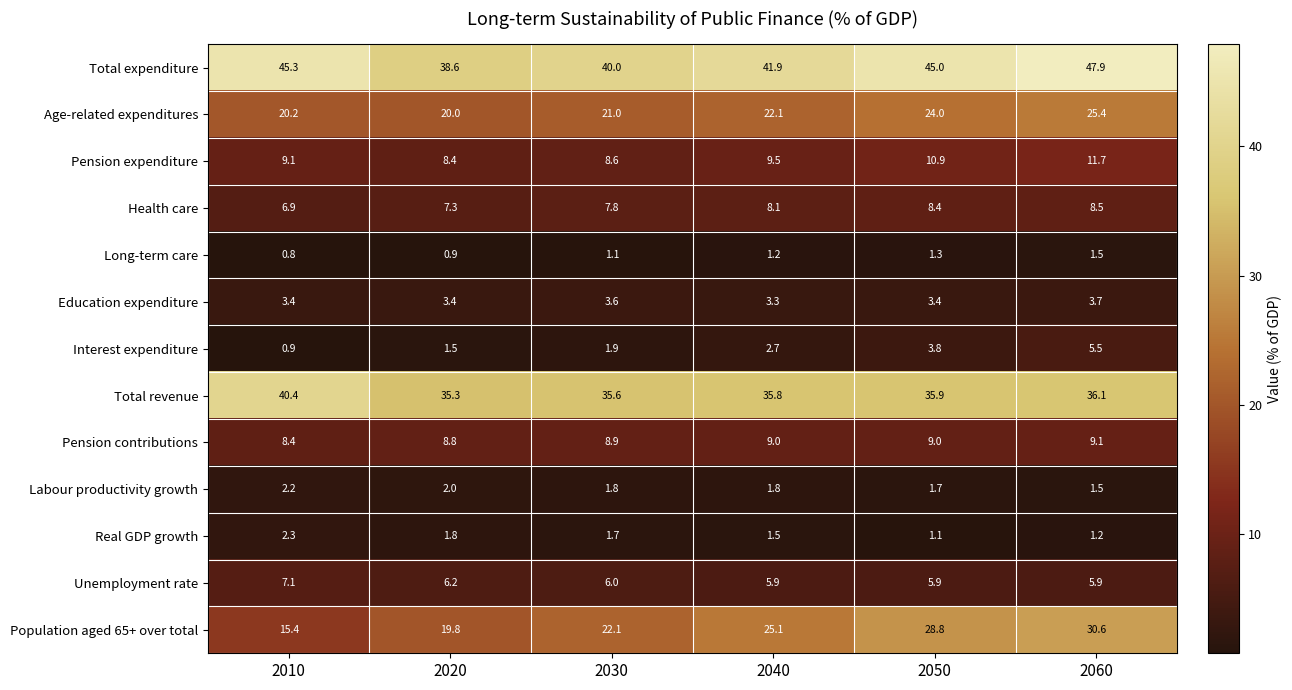

Rank the series by their maximum value, from highest to lowest.

Total expenditure, Total revenue, Population aged 65+ over total, Age-related expenditures, Pension expenditure, Pension contributions, Health care, Unemployment rate, Interest expenditure, Education expenditure, Real GDP growth, Labour productivity growth, Long-term care